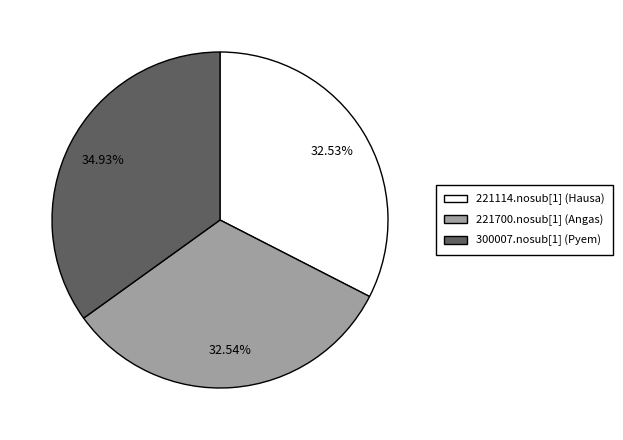

Is the sum of 221700.nosub[1] (Angas) and 300007.nosub[1] (Pyem) greater than half?

Yes